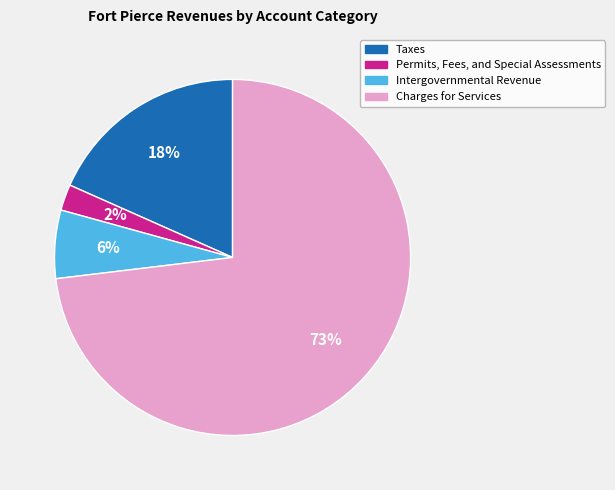

Which has a higher value, Taxes or Intergovernmental Revenue?

Taxes